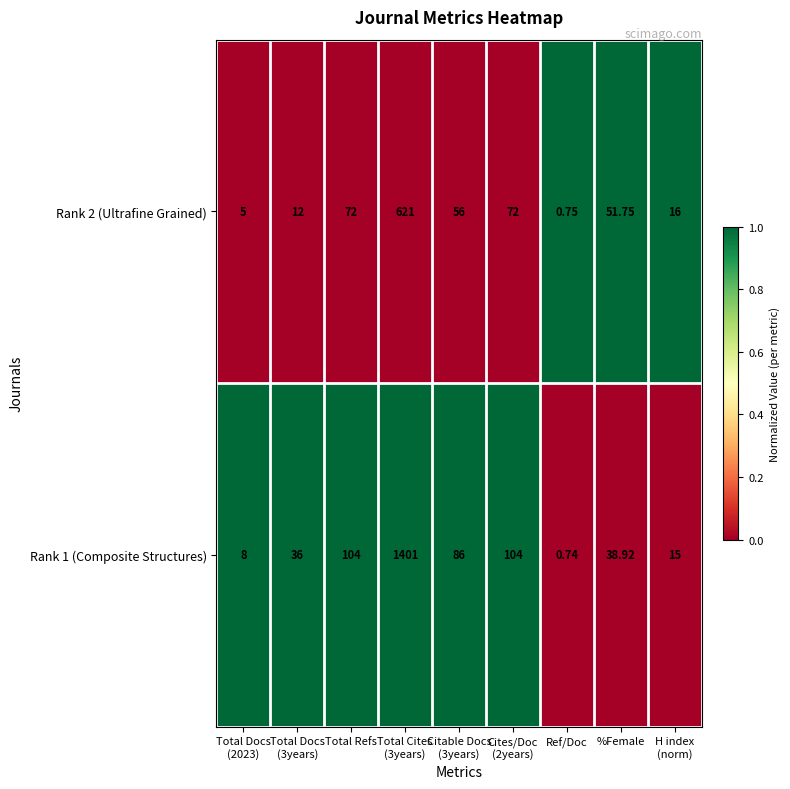

Which series has the largest total across all categories?

Rank 1 (Composite Structures)